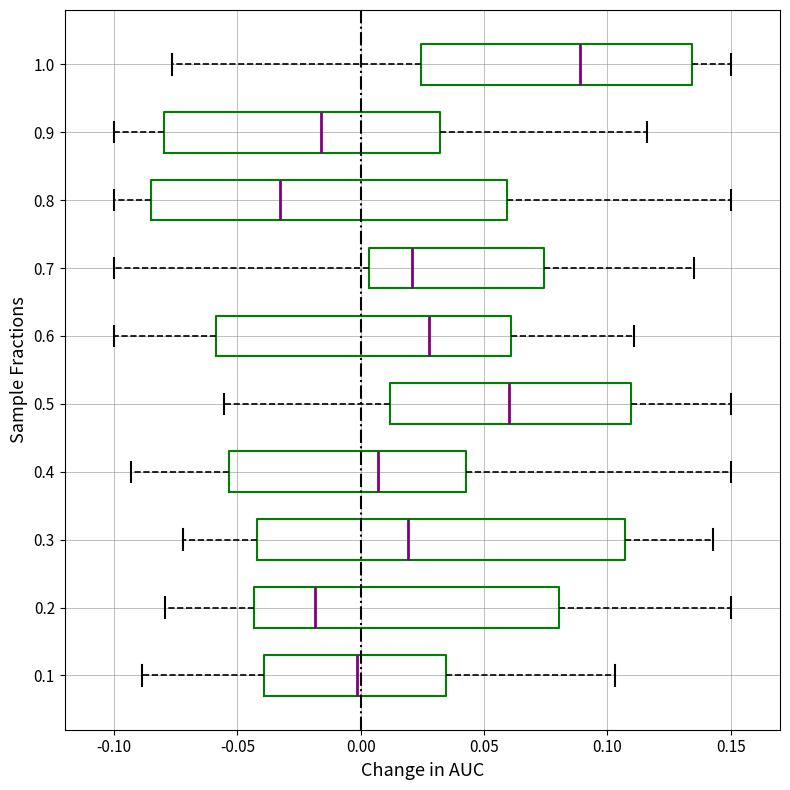

Where does the median line of the box at y = 0.5 sit on the x-axis? The values are not printed on the chart, so give them approximately, as read against the axis.

0.060